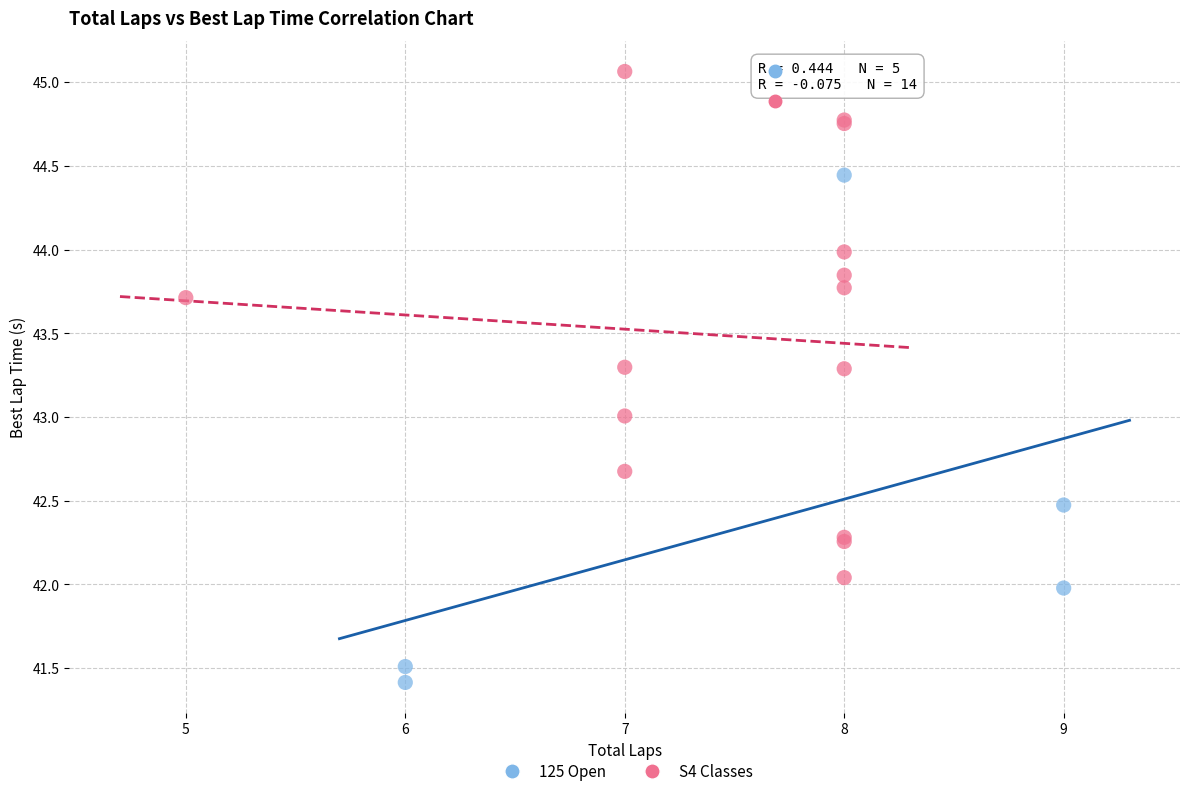

Which series contains the lowest Y value?

125 Open